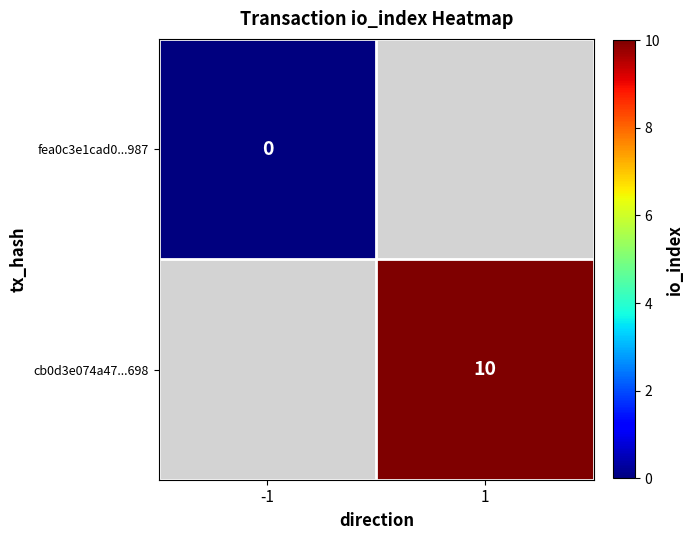

The value of cb0d3e074a47...698 at 1 is 10. True or false?

True